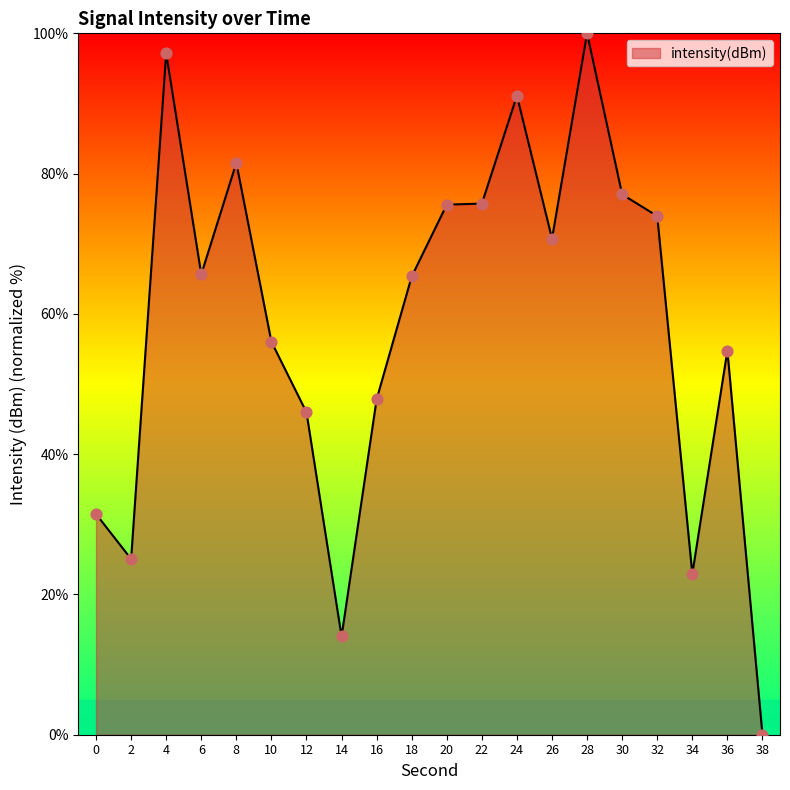

Approximately how many times larger is the value at 28 compared to 6?

1.5